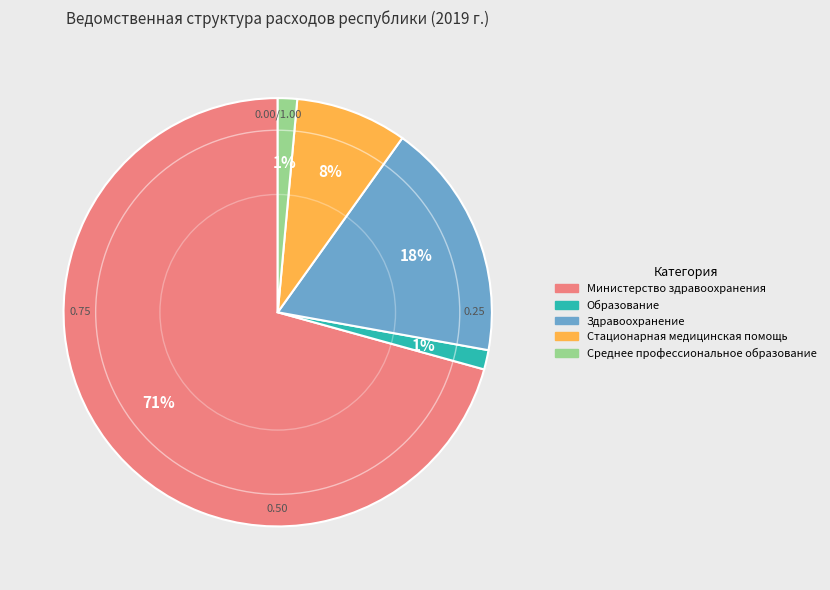

What is the largest slice in the pie chart?

Министерство здравоохранения